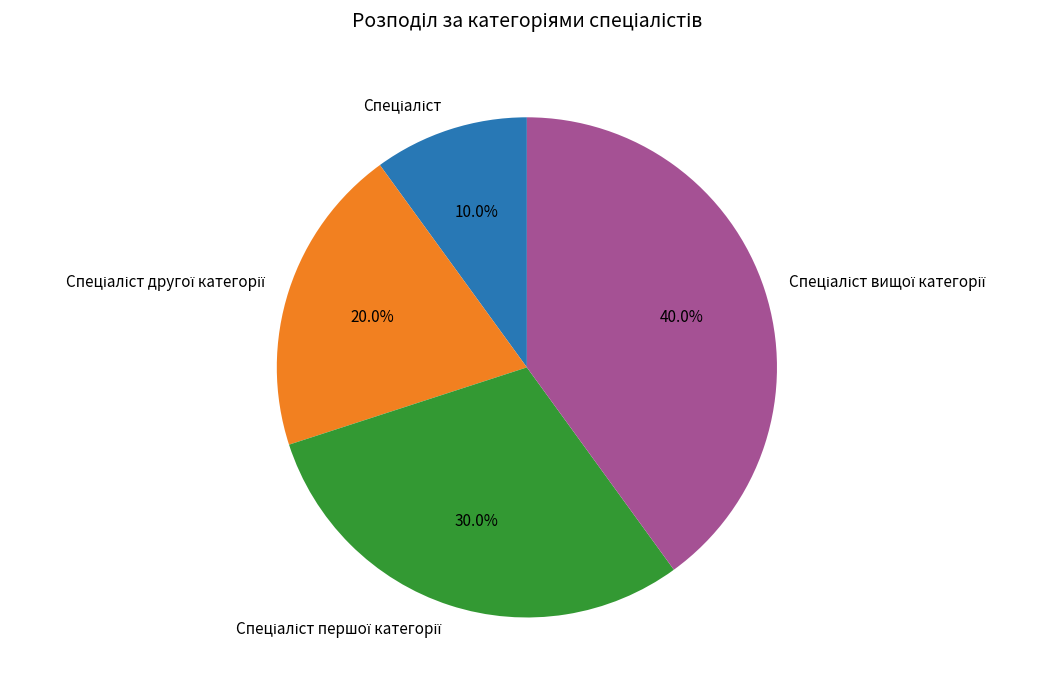

Is there any slice that represents more than half of the pie?

No